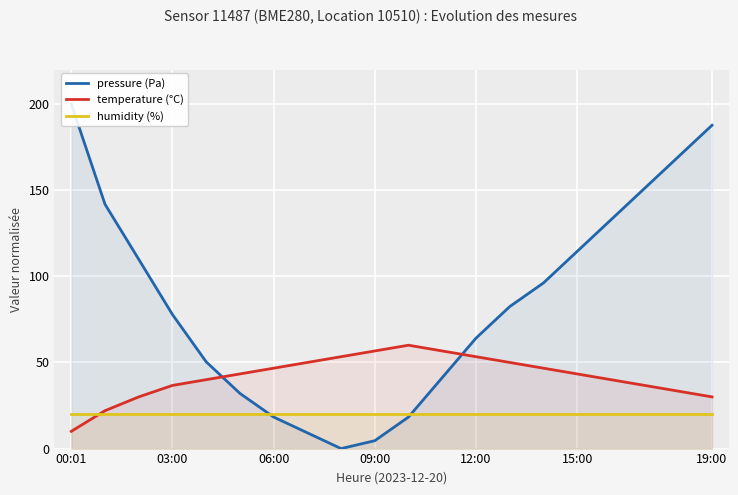

The humidity (%) series shows 20.0 at 12:00. True or false?

True